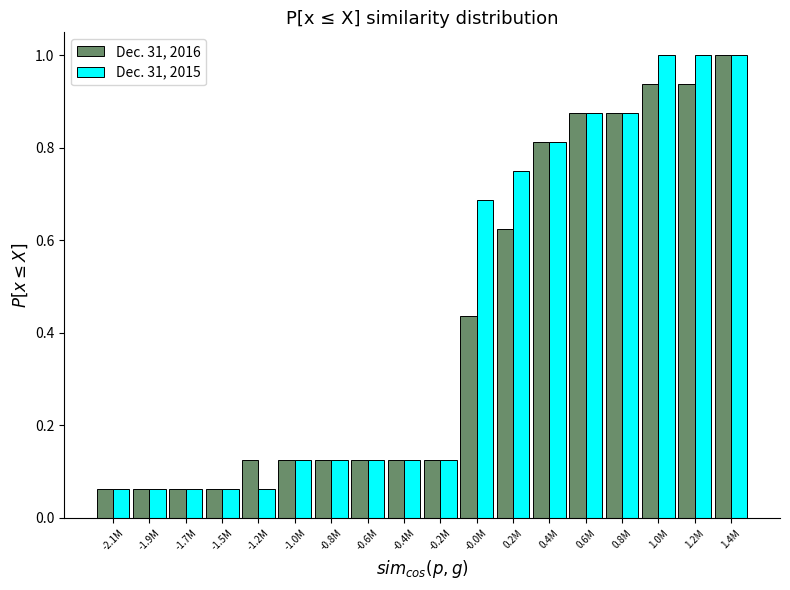

What is the highest value of the Dec. 31, 2016 series?

1.0